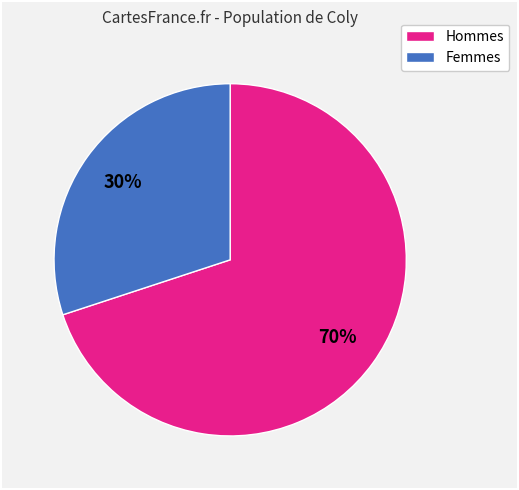

Is there any slice that represents more than half of the pie?

Yes